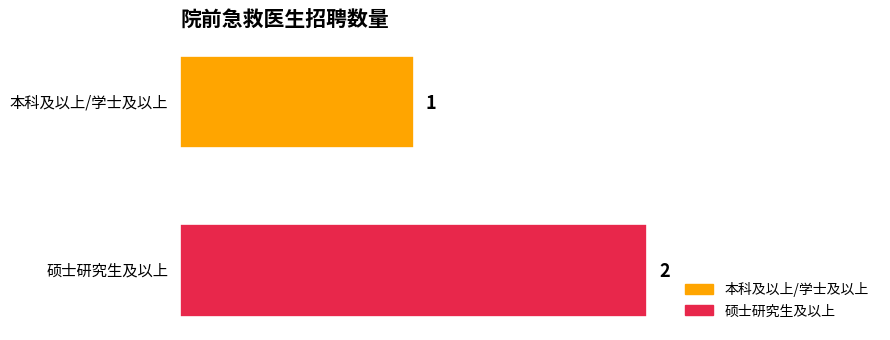

Which series has the widest spread of values?

本科及以上/学士及以上